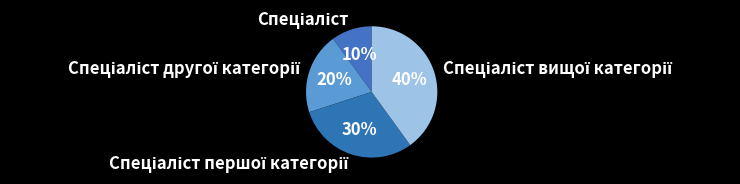

Does any single category account for the majority?

No